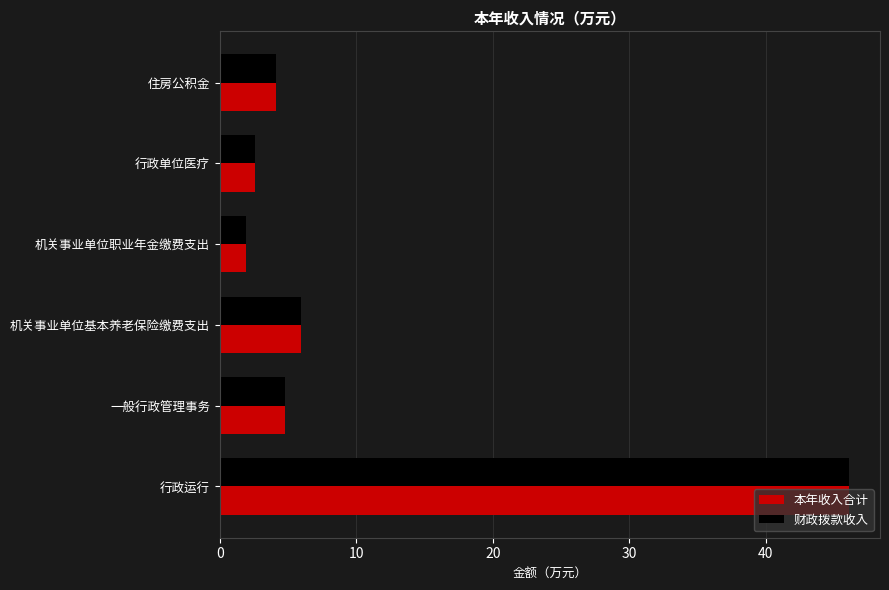

At which label is 本年收入合计 closest to 23?

机关事业单位基本养老保险缴费支出